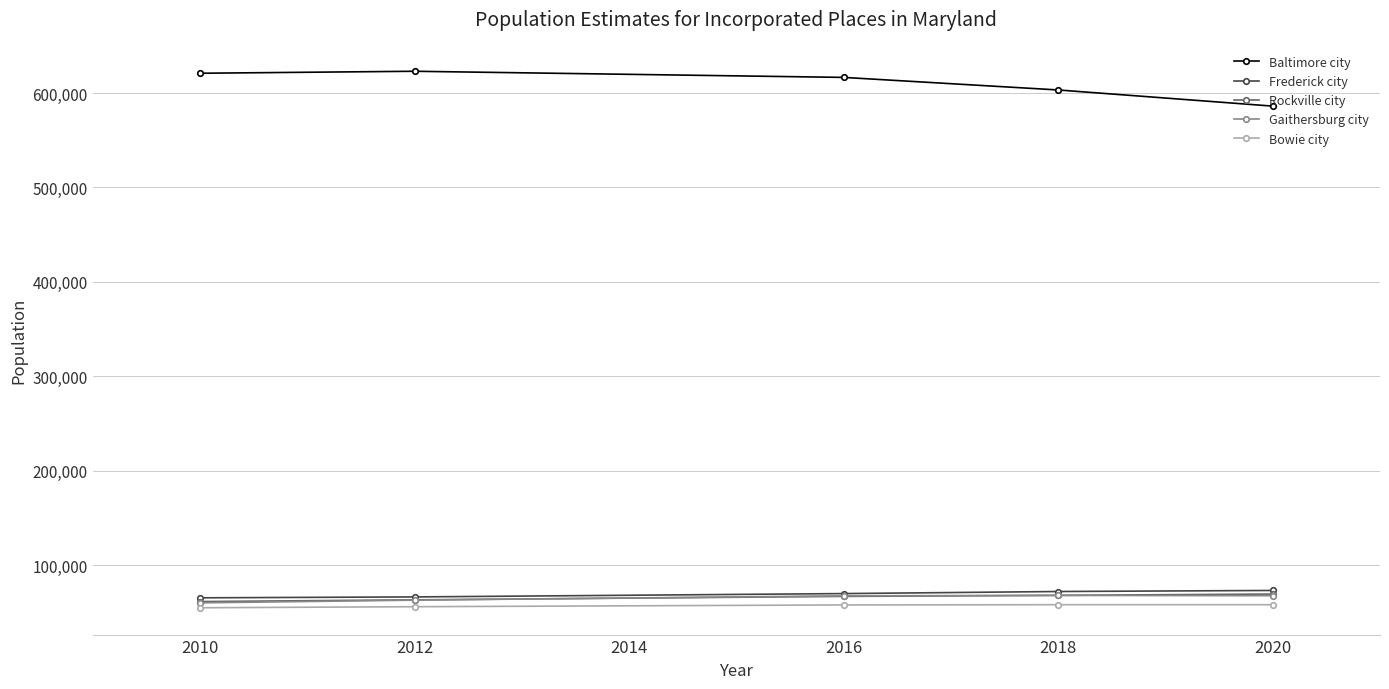

What is the value of the Frederick city point at the 5th from the left?

73308